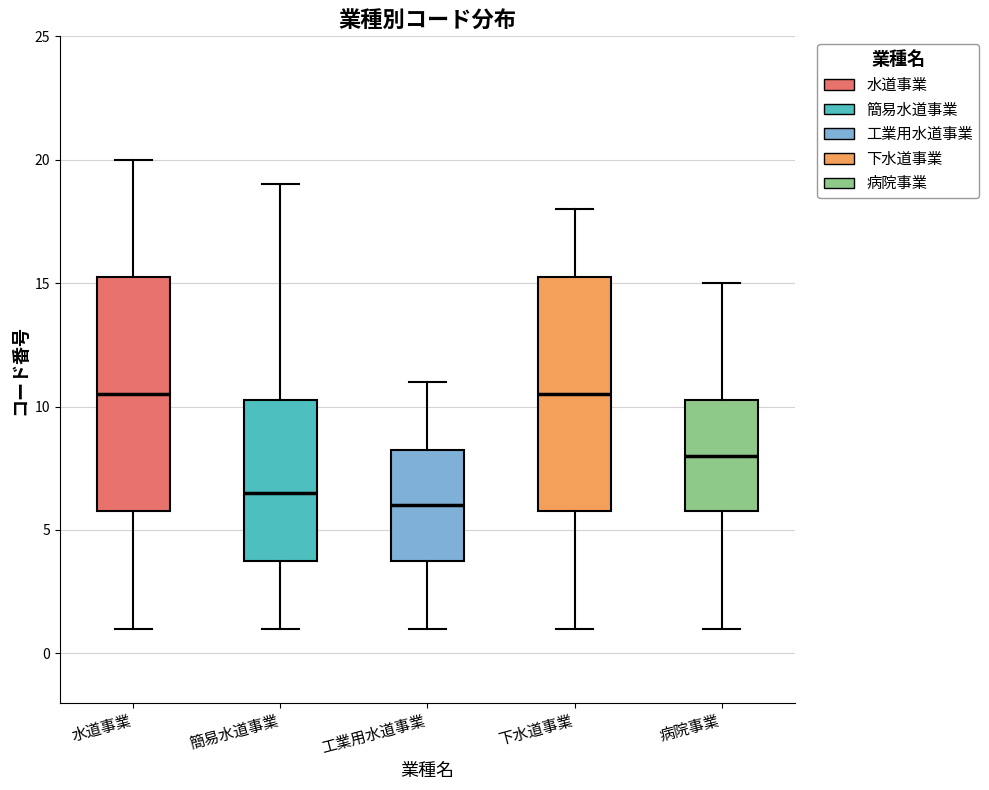

Reading left to right, transcribe this box plot: for each box, give where its median line is, the range the box spans, and where its two whiskers end, as read against the y-axis. The values are not printed on the chart, so give them approximately, as read against the axis.

水道事業: median 10.5, box 6.0 to 15.5, whiskers 1.0 to 20.0
簡易水道事業: median 6.5, box 4.0 to 10.5, whiskers 1.0 to 19.0
工業用水道事業: median 6.0, box 4.0 to 8.5, whiskers 1.0 to 11.0
下水道事業: median 10.5, box 6.0 to 15.5, whiskers 1.0 to 18.0
病院事業: median 8.0, box 6.0 to 10.5, whiskers 1.0 to 15.0